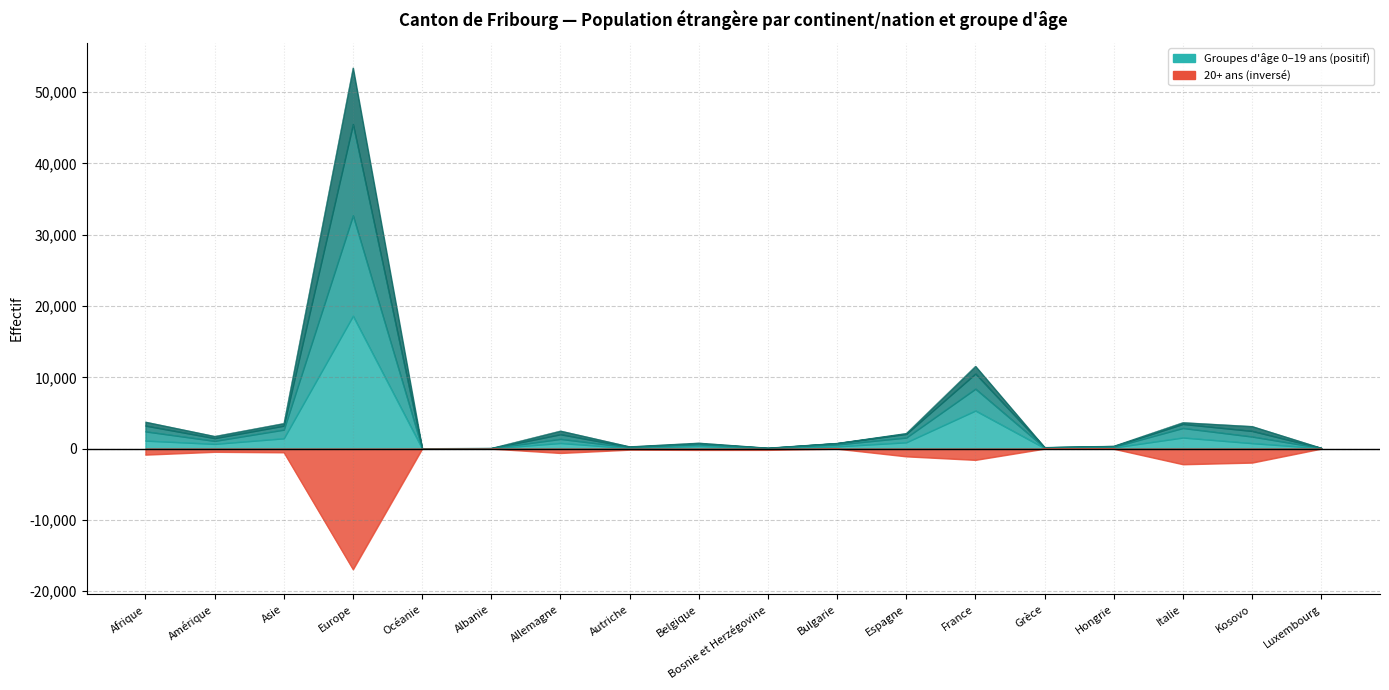

Does the chart display data point markers on the line(s)?

No